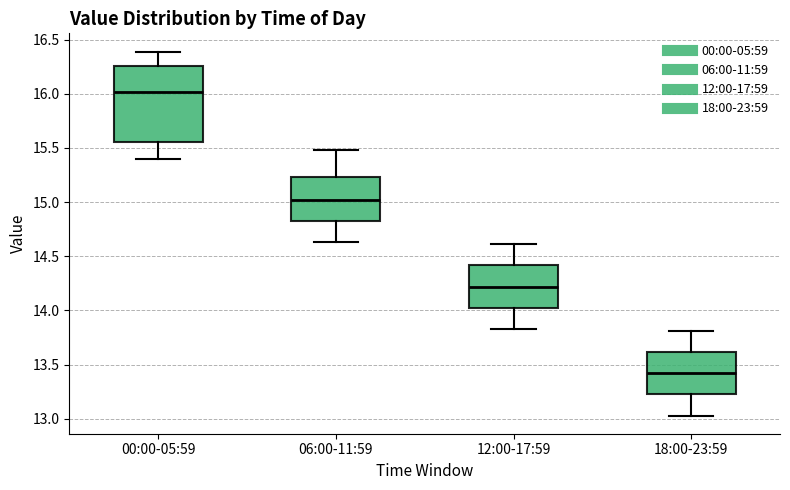

Reading left to right, transcribe this box plot: for each box, give where its median line is, the range the box spans, and where its two whiskers end, as read against the y-axis. The values are not printed on the chart, so give them approximately, as read against the axis.

00:00-05:59: median 16.00, box 15.55 to 16.25, whiskers 15.40 to 16.40
06:00-11:59: median 15.00, box 14.85 to 15.25, whiskers 14.65 to 15.50
12:00-17:59: median 14.20, box 14.05 to 14.40, whiskers 13.85 to 14.60
18:00-23:59: median 13.40, box 13.25 to 13.60, whiskers 13.05 to 13.80